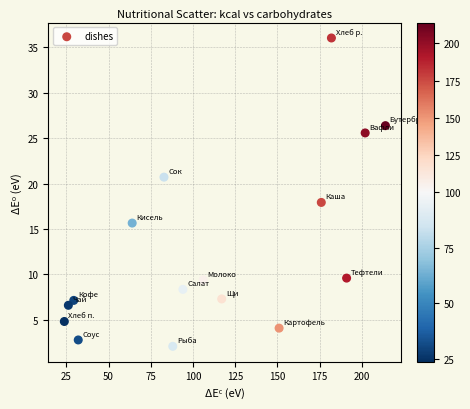

What is the range of X values (max minus min)?

190.2